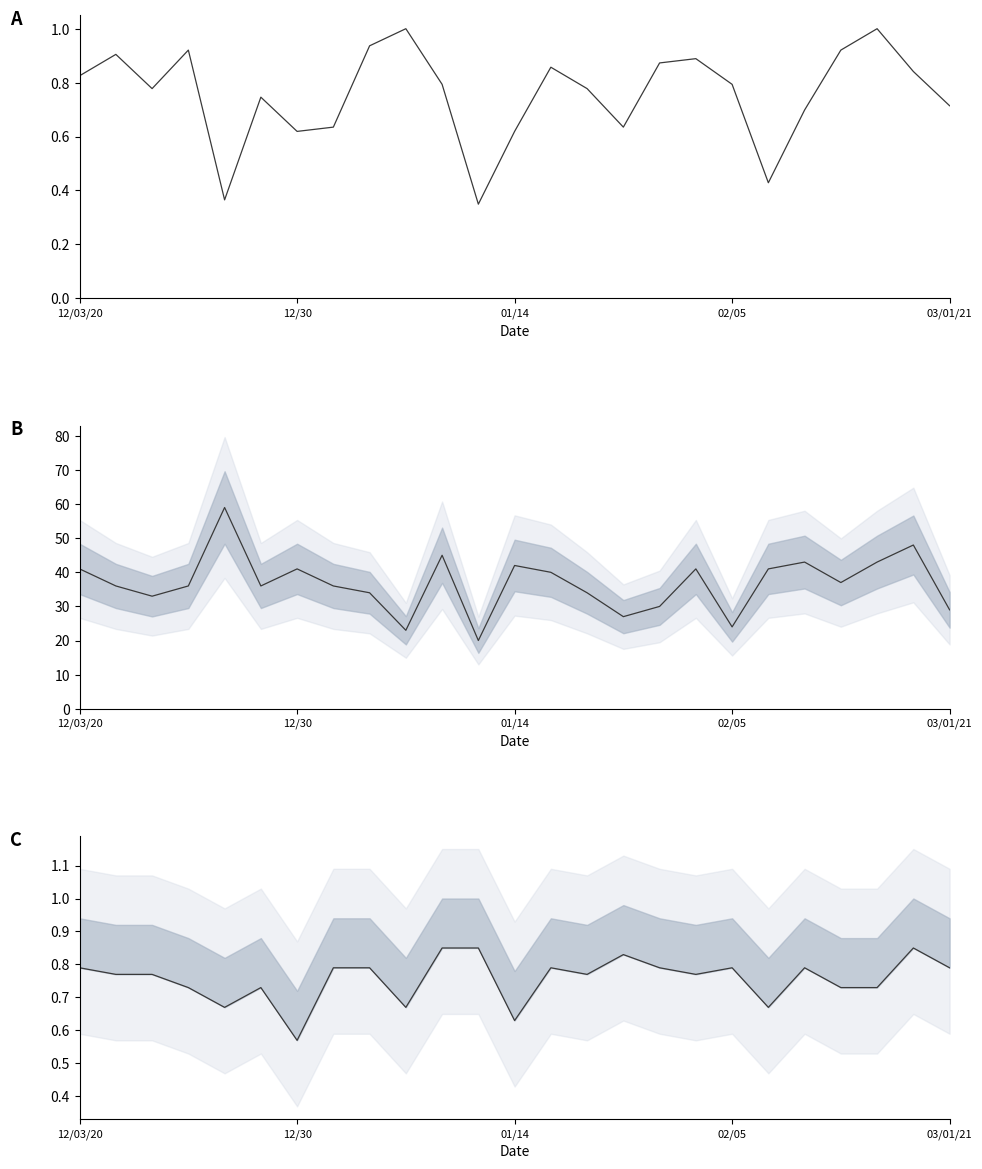

Reading left to right, transcribe all the data shown in this chart.

Freeman Score (norm): 0.8	0.9	0.8	0.9	0.4	0.7	0.6	0.6	0.9	1.0	0.8	0.3	0.6	0.9	0.8	0.6	0.9	0.9	0.8	0.4	0.7	0.9	1.0	0.8	0.7
Opponent Score: 41.0	36.0	33.0	36.0	59.0	36.0	41.0	36.0	34.0	23.0	45.0	20.0	42.0	40.0	34.0	27.0	30.0	41.0	24.0	41.0	43.0	37.0	43.0	48.0	29.0
Points (lower): 0.8	0.8	0.8	0.7	0.7	0.7	0.6	0.8	0.8	0.7	0.8	0.8	0.6	0.8	0.8	0.8	0.8	0.8	0.8	0.7	0.8	0.7	0.7	0.8	0.8